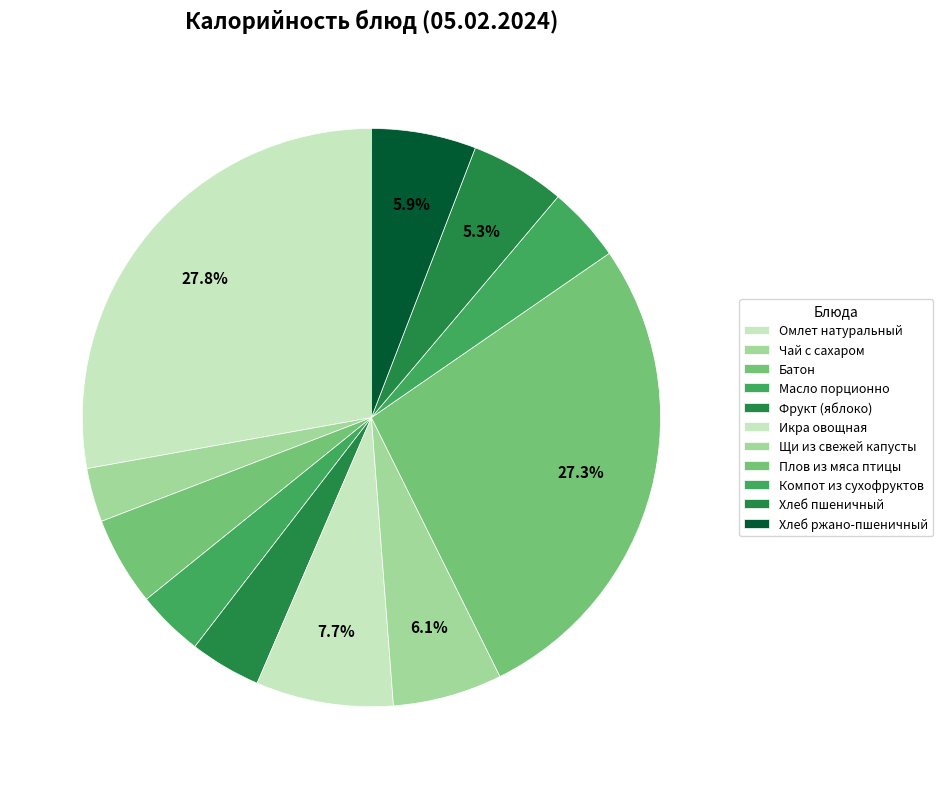

Is it true that Хлеб ржано-пшеничный is 6% of the pie?

True